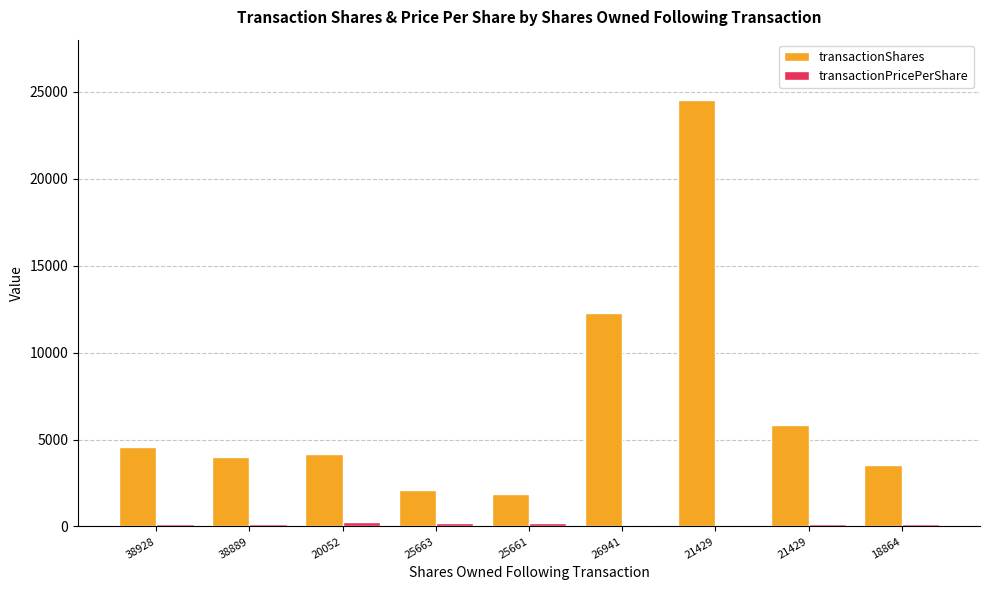

Does the chart contain stacked bars?

No